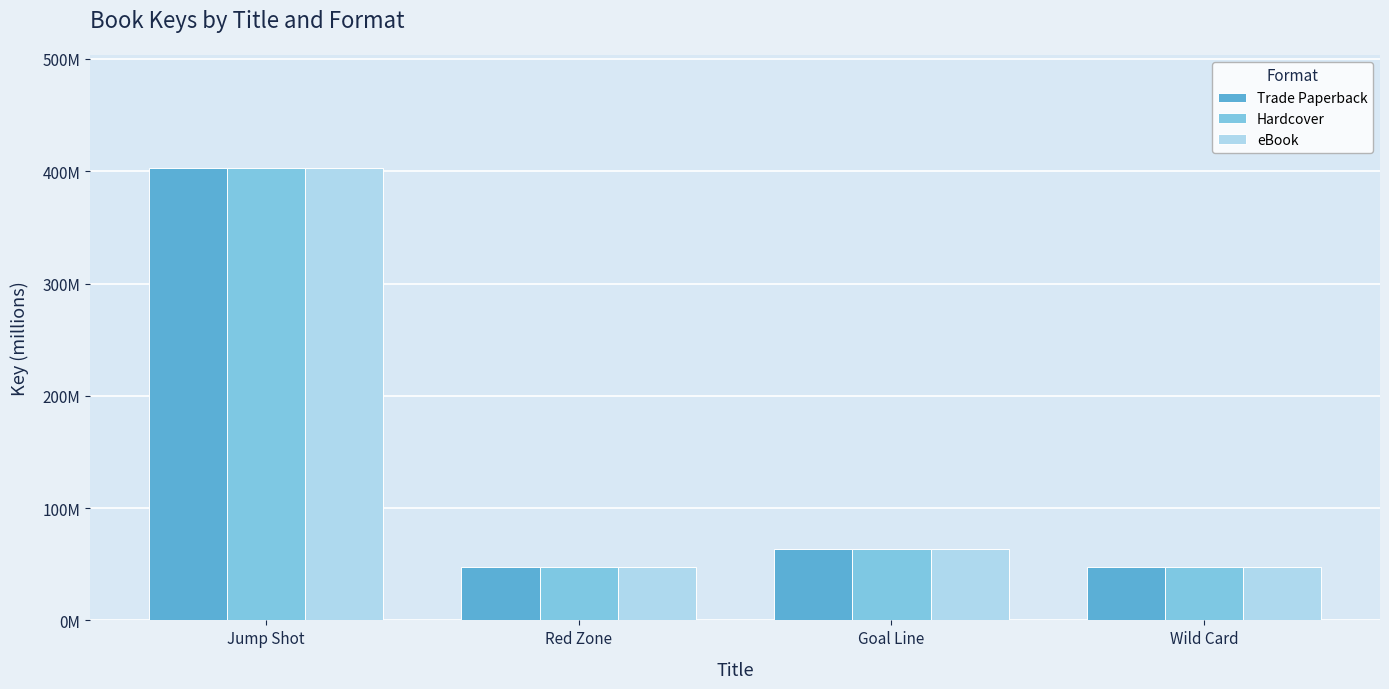

What is the label of the 4th bar from the left?

Wild Card